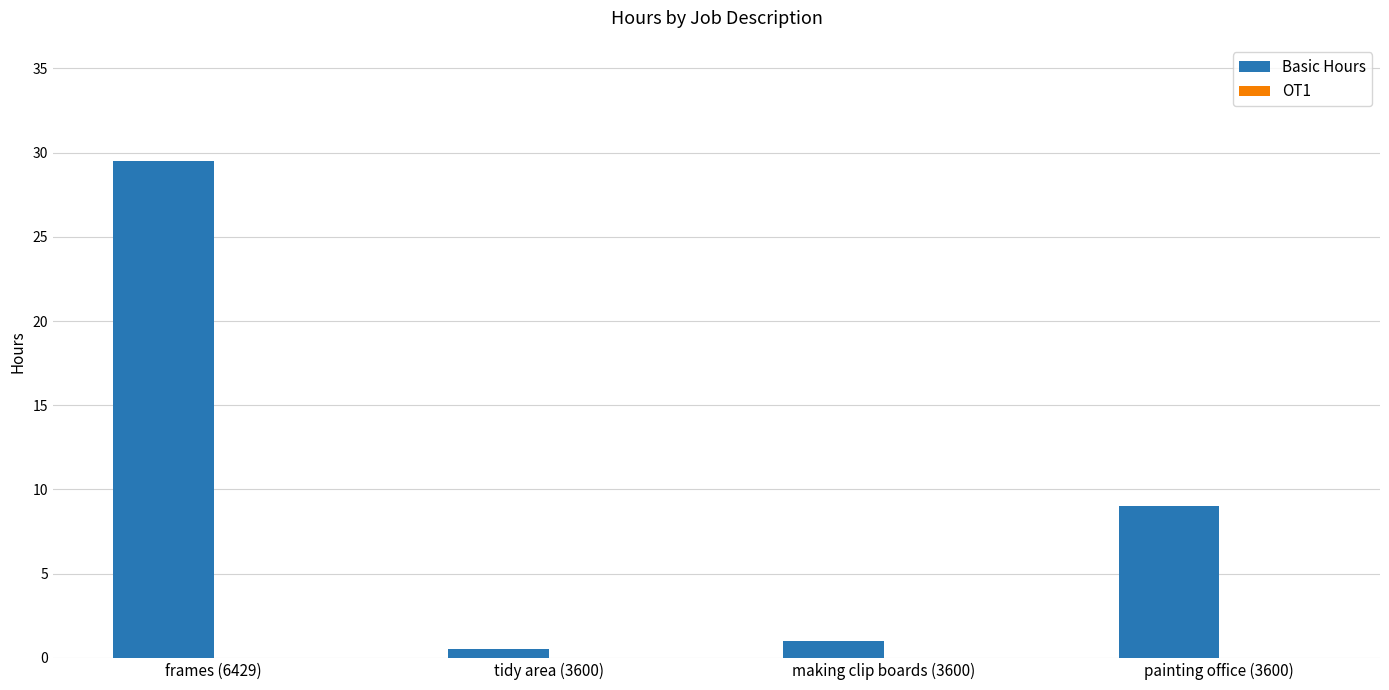

Reading right to left, list all the values displayed in this chart.

9.0	1.0	0.5	29.5